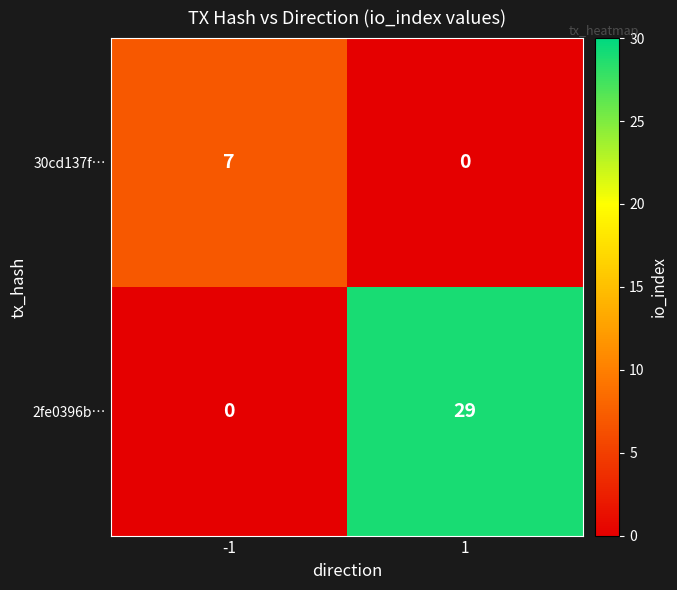

Rank the series by their average value, from lowest to highest.

30cd137f…, 2fe0396b…